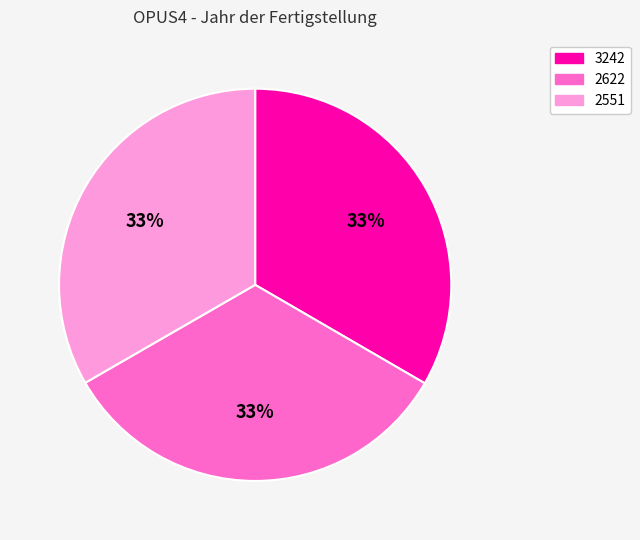

Approximately how many times larger is the value at 2551 compared to 2622?

1.0